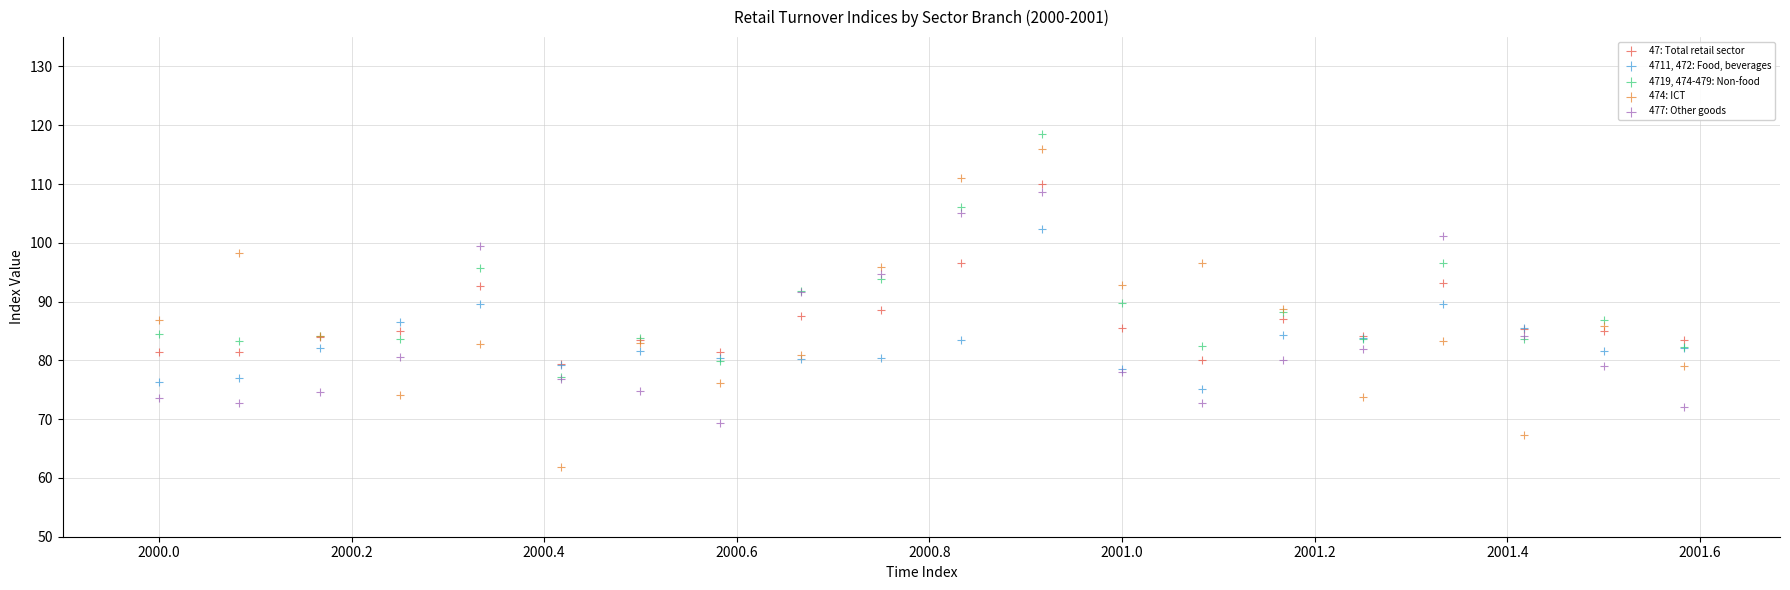

Which series reaches the minimum Y coordinate?

474: ICT